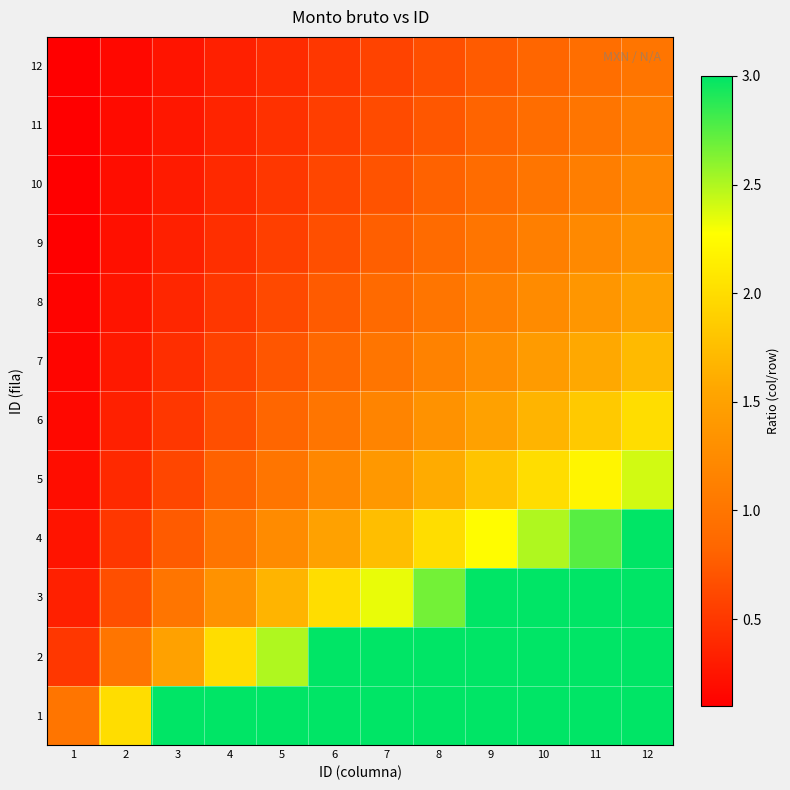

How many distinct data groups are displayed?

12